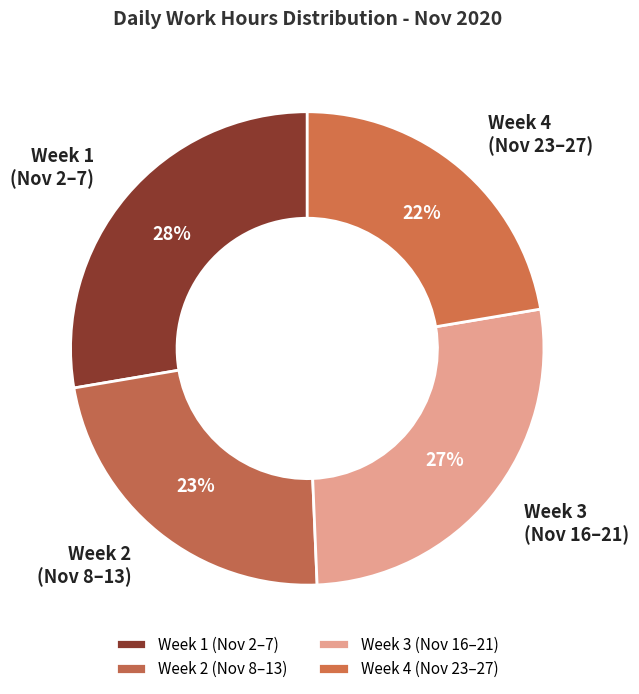

Is it true that Week 3 (Nov 16–21) is 16% of the pie?

False